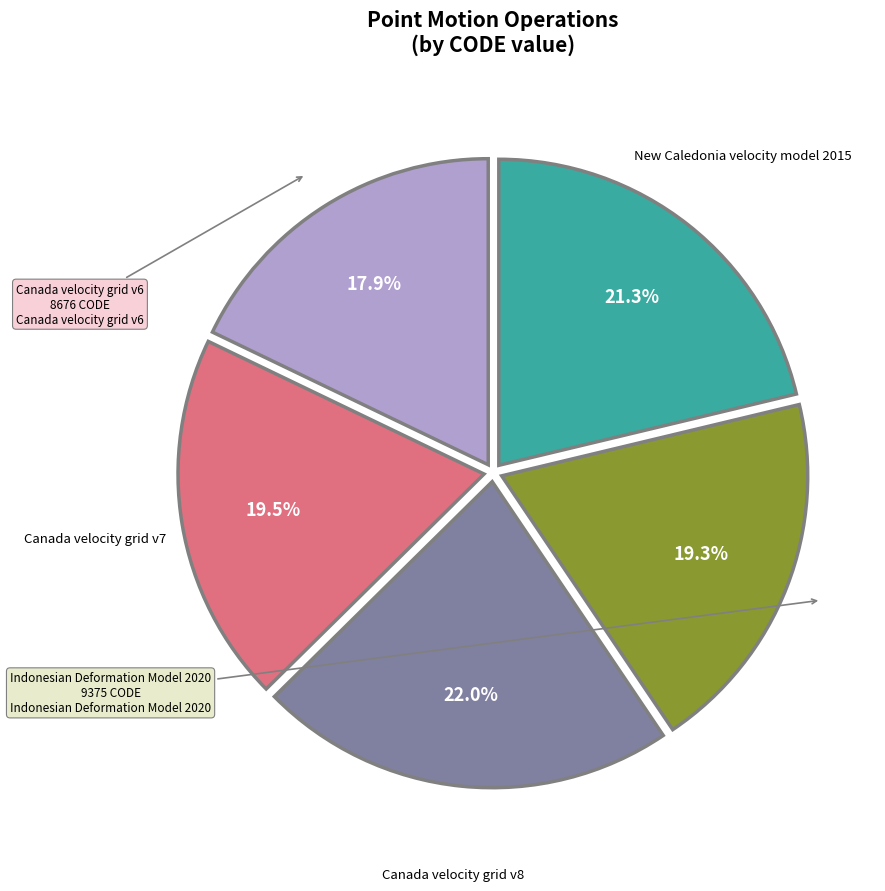

True or false: Canada velocity grid v8 accounts for 28% of the total.

False